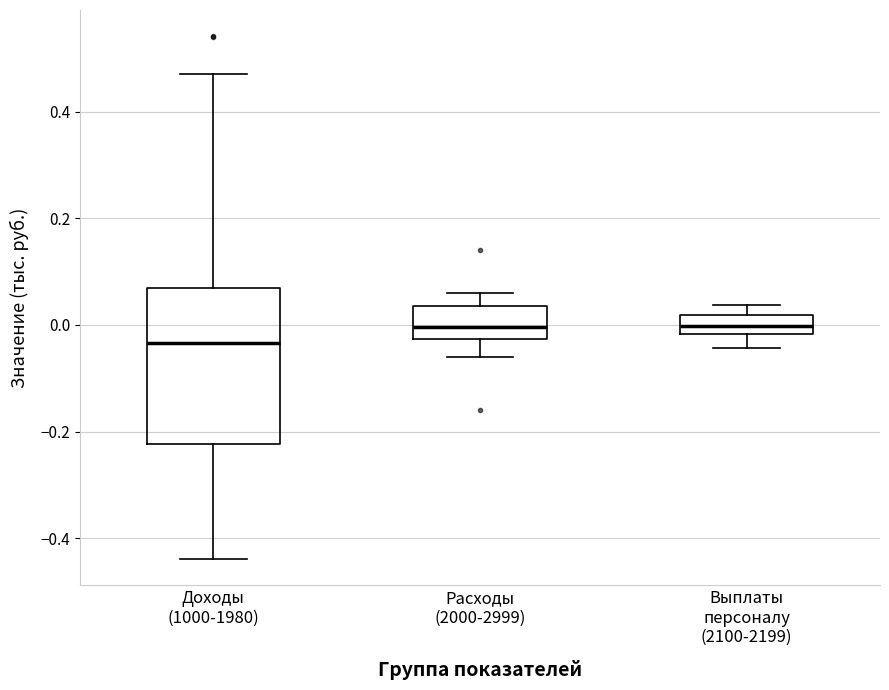

Reading left to right, read every box against the y-axis: the position of its median line, the range the box covers, and the ends of its whiskers. The values are not printed on the chart, so give them approximately, as read against the axis.

Доходы (1000-1980): median -0.04, box -0.22 to 0.06, whiskers -0.44 to 0.48
Расходы (2000-2999): median 0.00, box -0.02 to 0.04, whiskers -0.06 to 0.06
Выплаты персоналу (2100-2199): median 0.00, box -0.02 to 0.02, whiskers -0.04 to 0.04